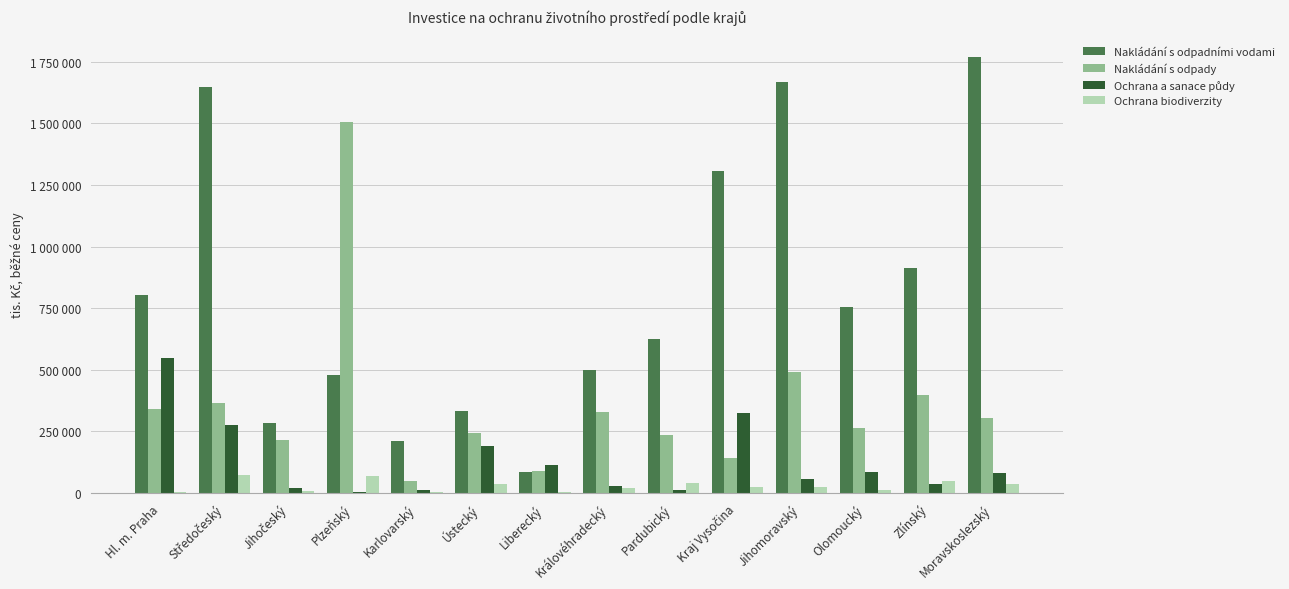

Are the bars grouped side by side (vs. stacked)?

Yes